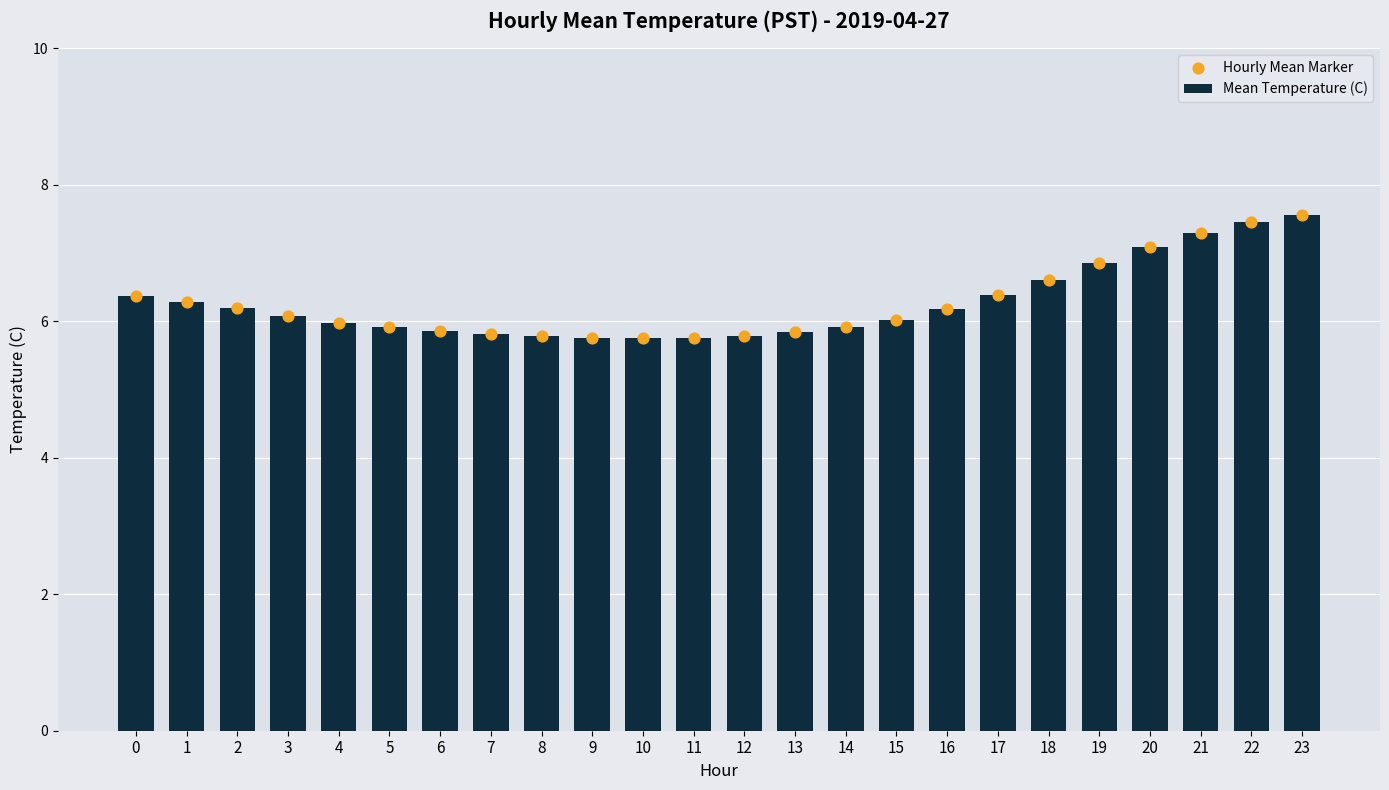

Is the value of Mean Temperature (C) at 19 greater than the value of Hourly Mean Marker at 2?

Yes